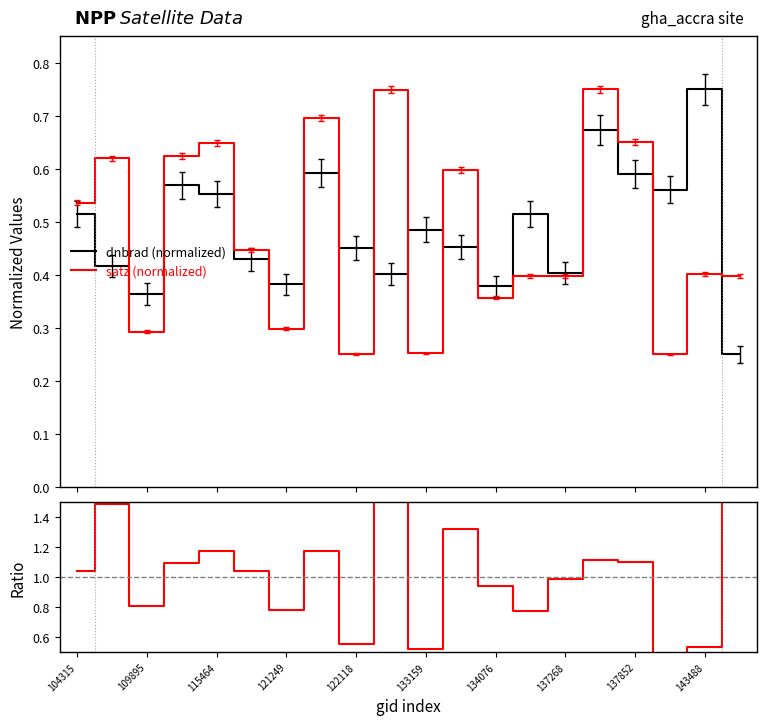

Which series has the largest total across all categories?

ratio